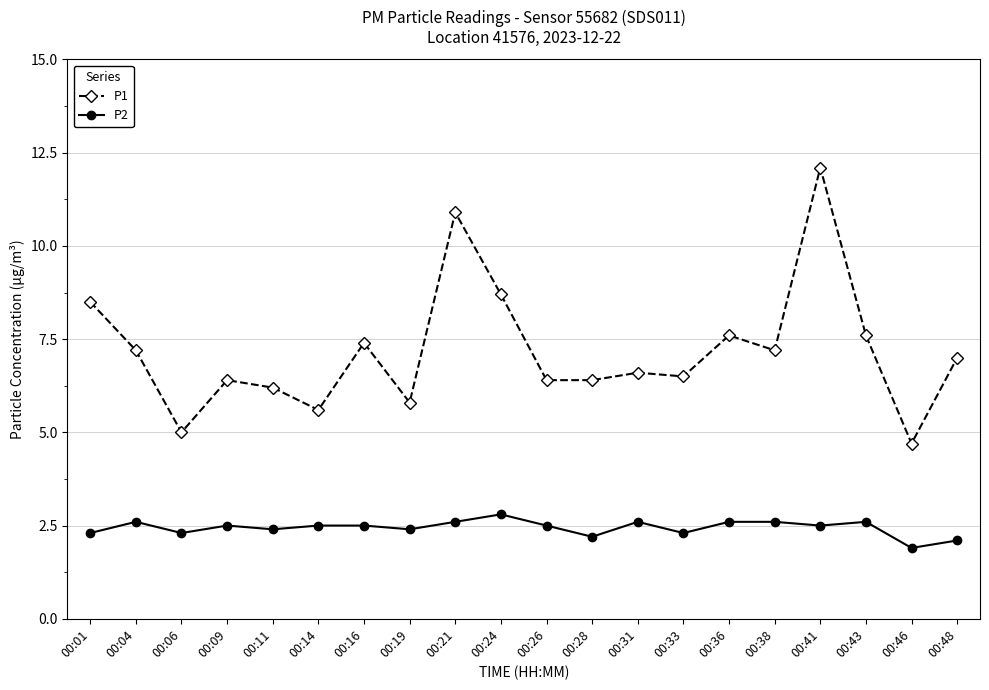

Reading left to right, transcribe all the data shown in this chart.

P1: 8.5	7.2	5.0	6.4	6.2	5.6	7.4	5.8	10.9	8.7	6.4	6.4	6.6	6.5	7.6	7.2	12.1	7.6	4.7	7.0
P2: 2.3	2.6	2.3	2.5	2.4	2.5	2.5	2.4	2.6	2.8	2.5	2.2	2.6	2.3	2.6	2.6	2.5	2.6	1.9	2.1